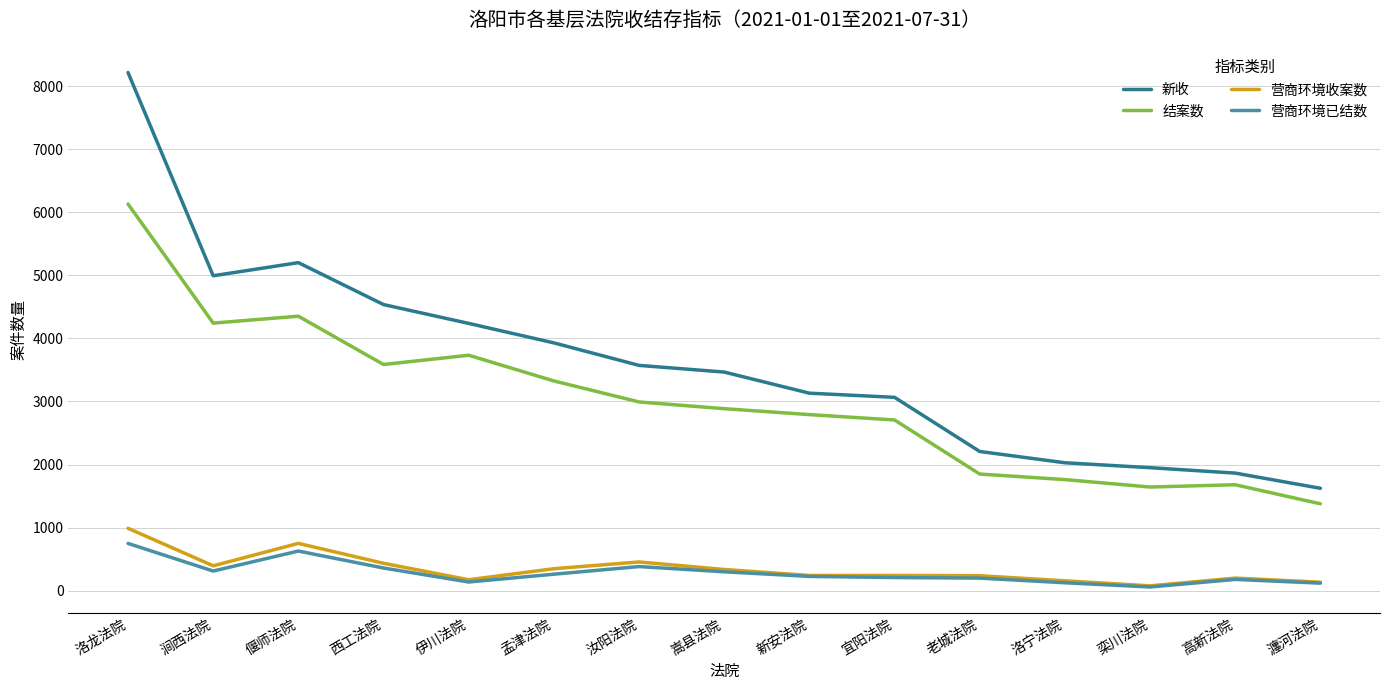

True or false: 新收 and 结案数 intersect in this chart.

False